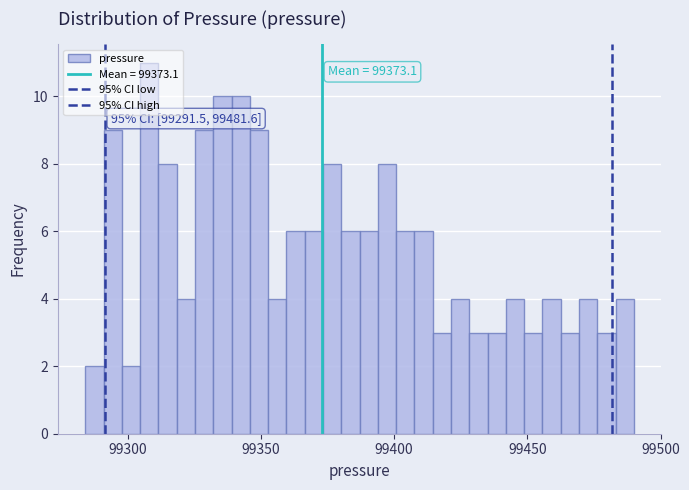

Read against the x-axis, roughly where is the centre of the tallest bar?

99310